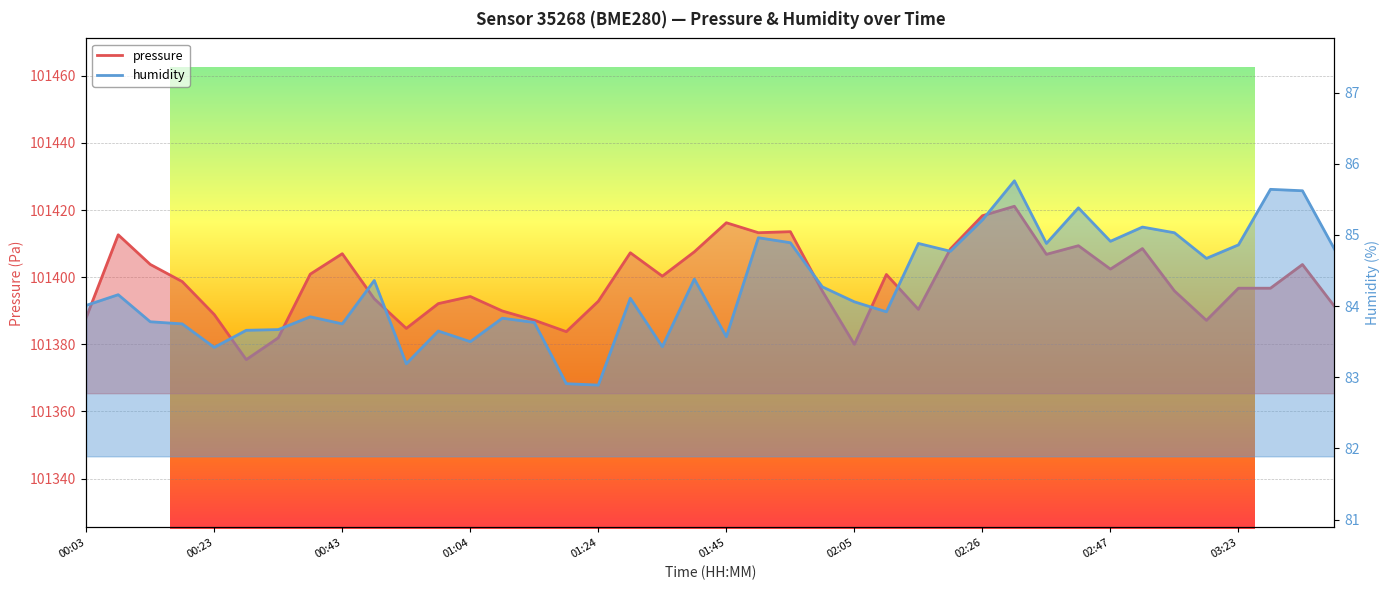

What is the difference between the pressure values at 02:57 and 01:45?

7.7